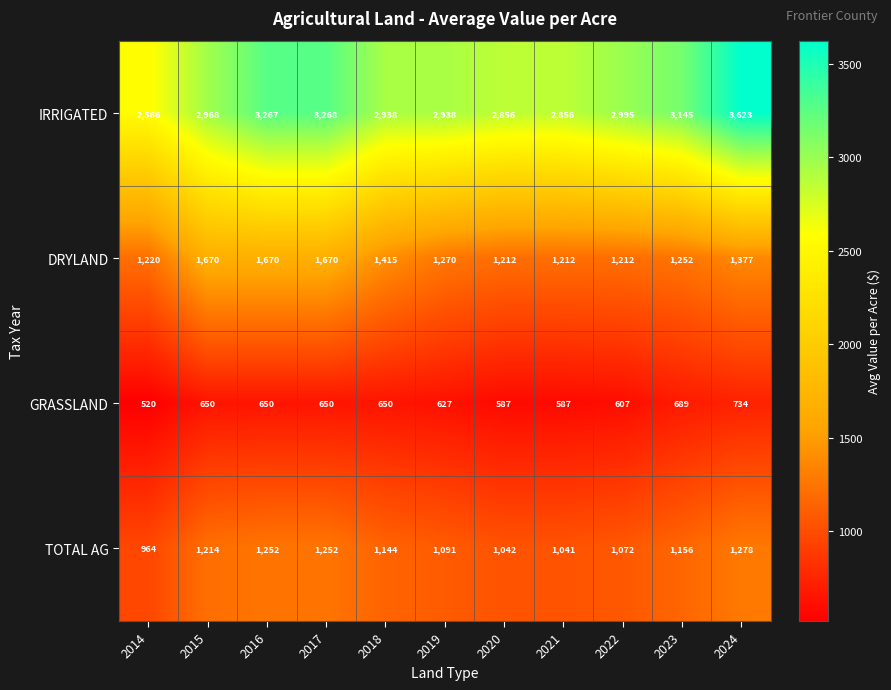

Where is DRYLAND nearest to the value 1441?

2018